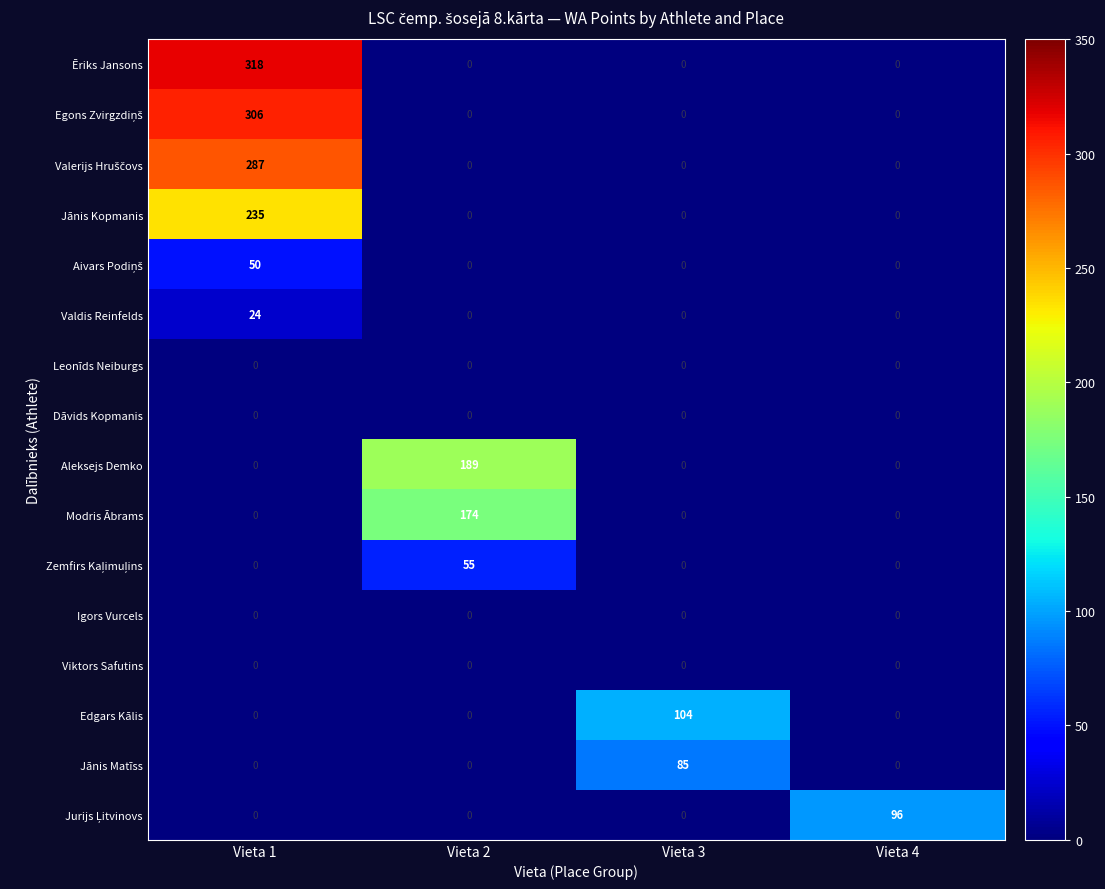

The Valdis Reinfelds series shows 14 at Vieta 3. True or false?

False